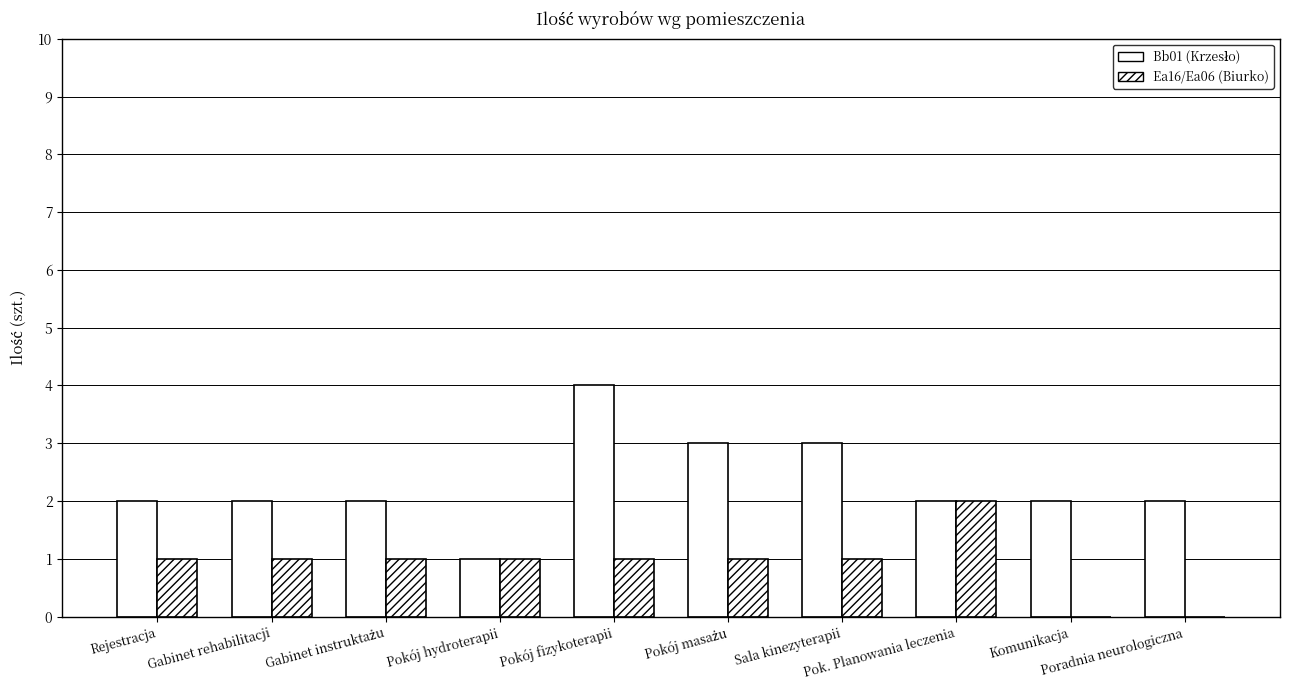

How many categories are shown in the chart?

10